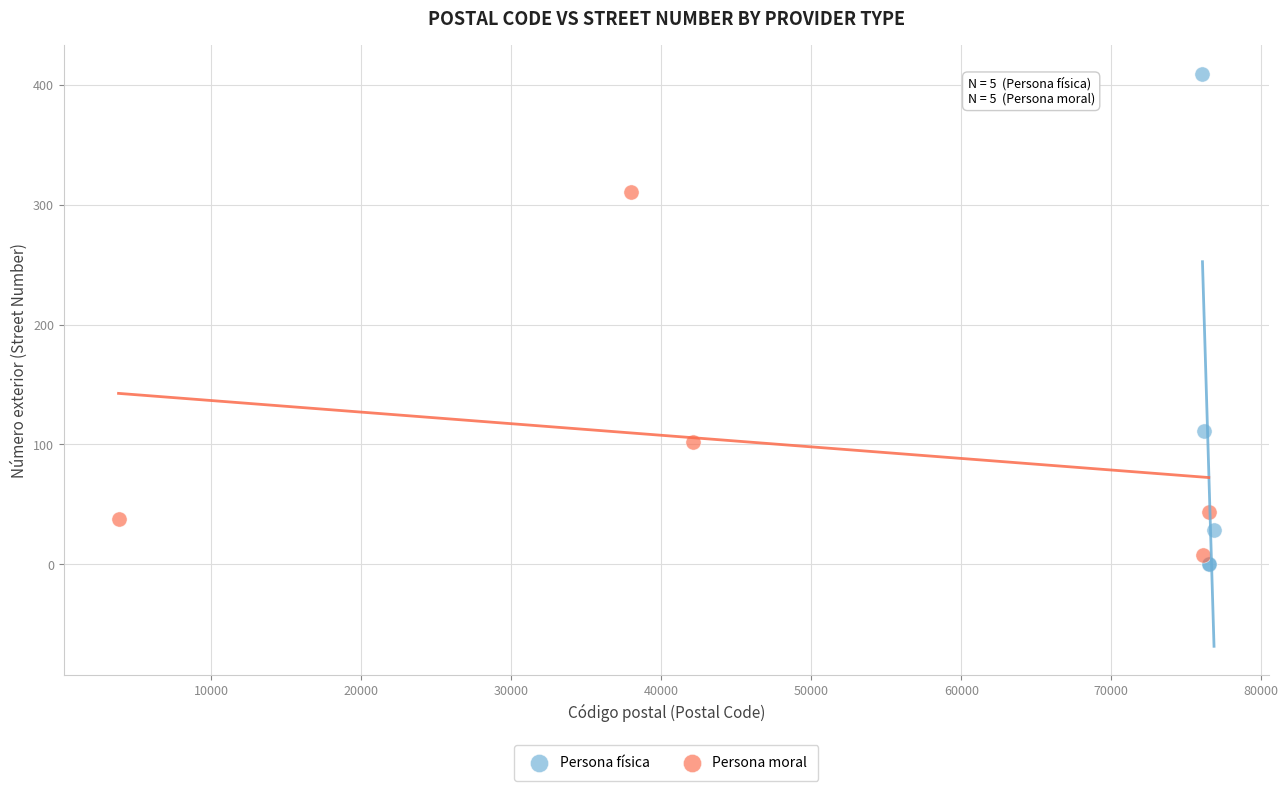

Which series reaches the maximum Y coordinate?

Persona física